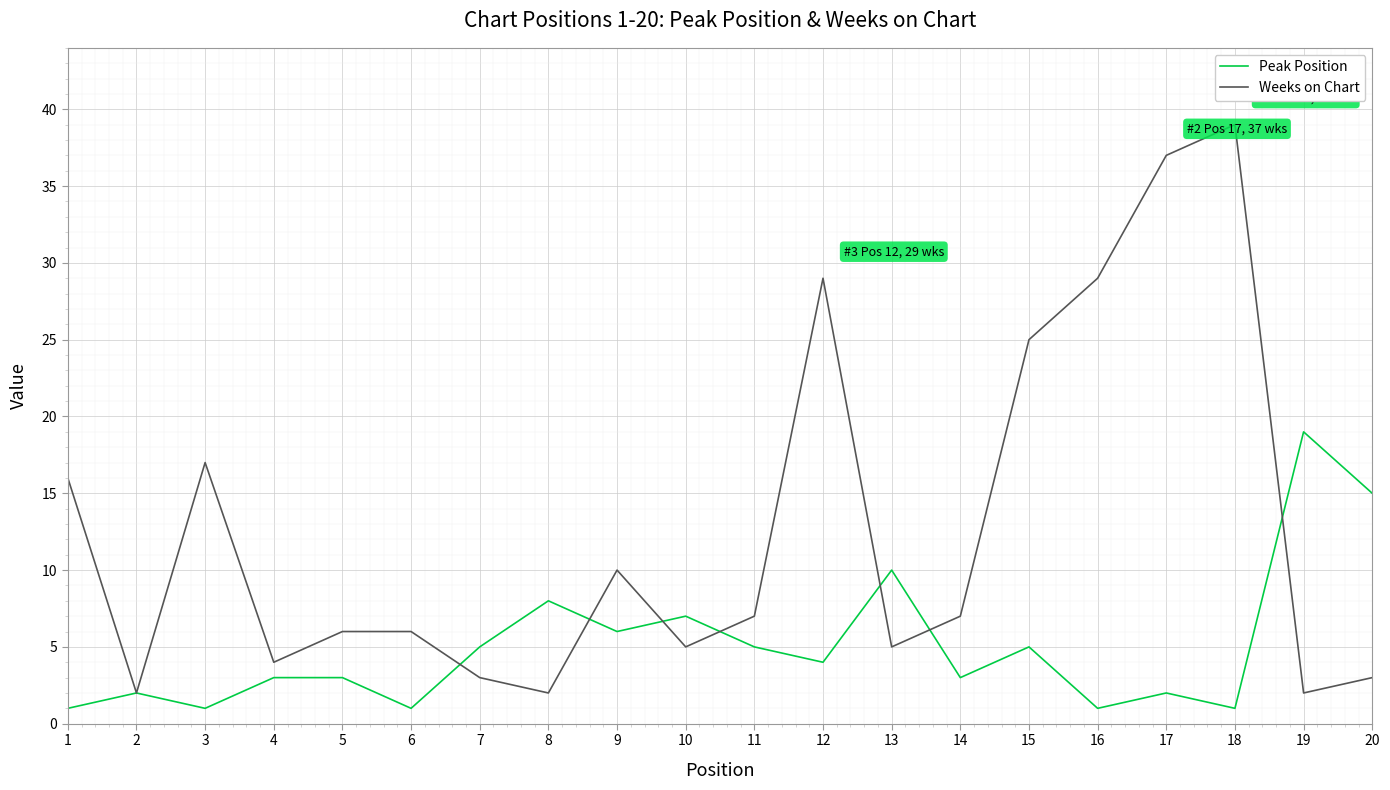

Rank the series by their maximum value, from lowest to highest.

Peak Position, Weeks on Chart